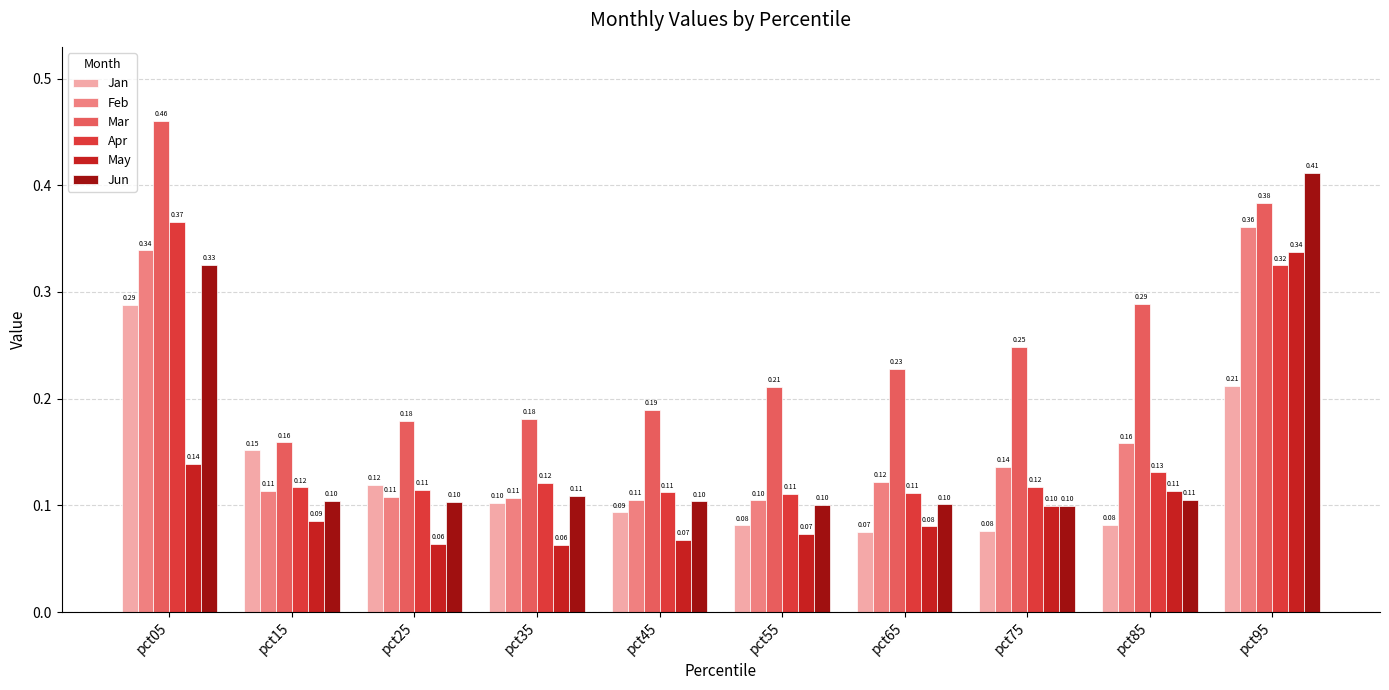

How many bars are there in total?

60